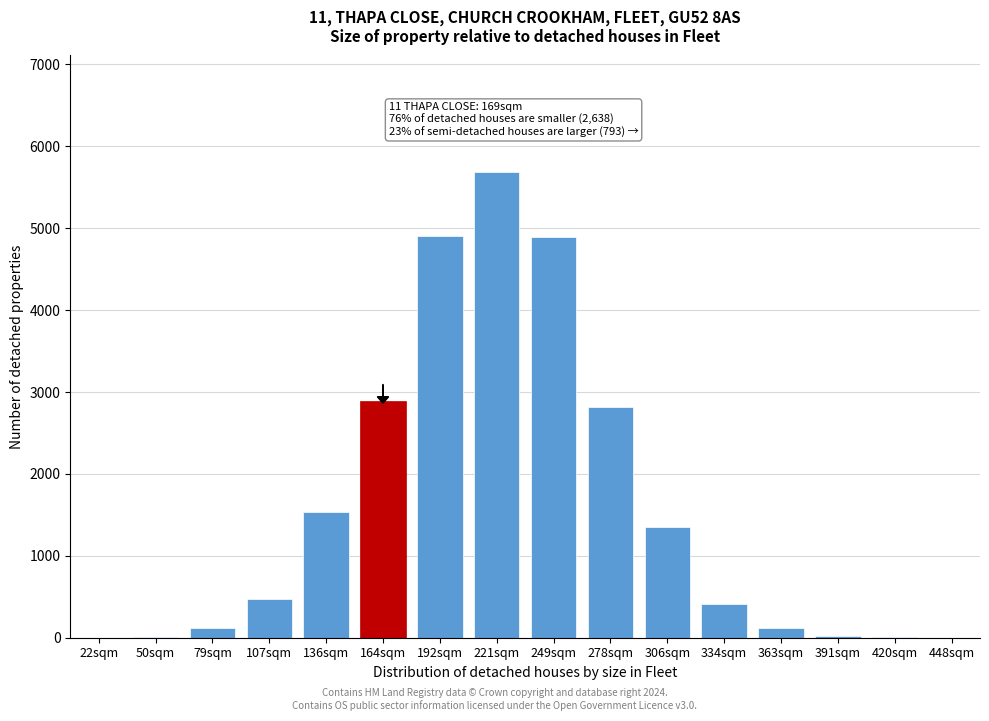

Which category has the highest value across all series?

221sqm